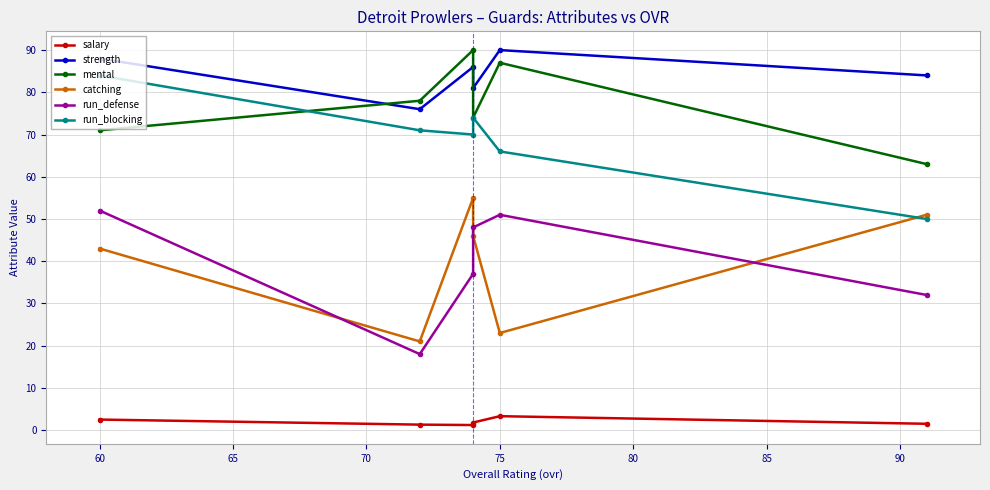

Rank the series by their maximum value, from lowest to highest.

salary, run_defense, catching, run_blocking, strength, mental